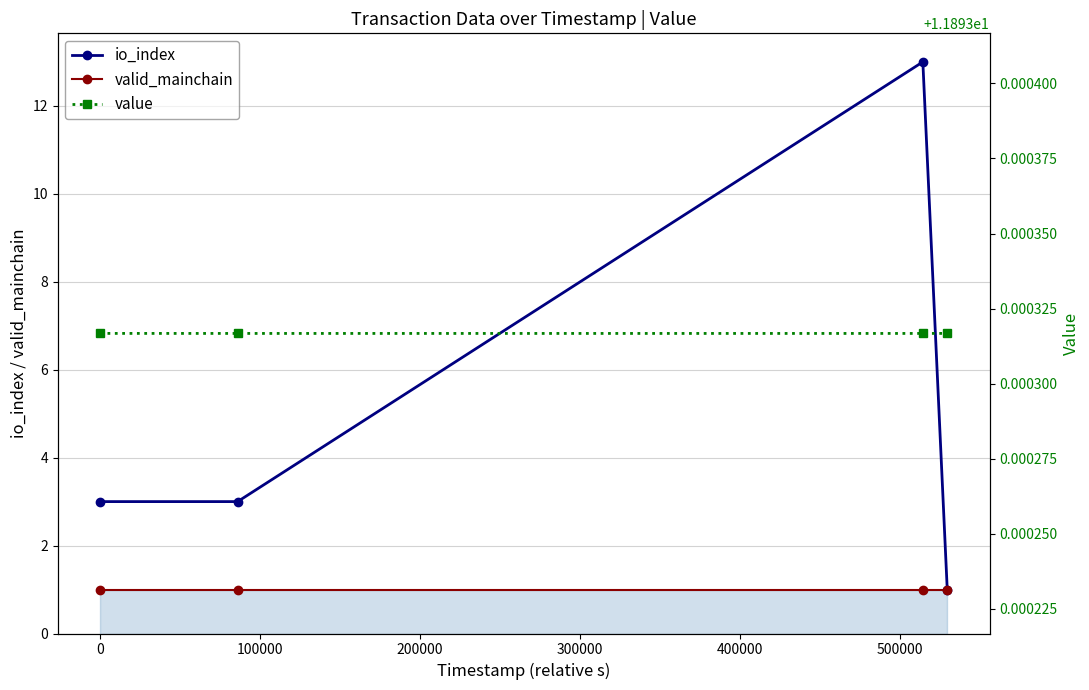

What is the average value of the valid_mainchain series?

1